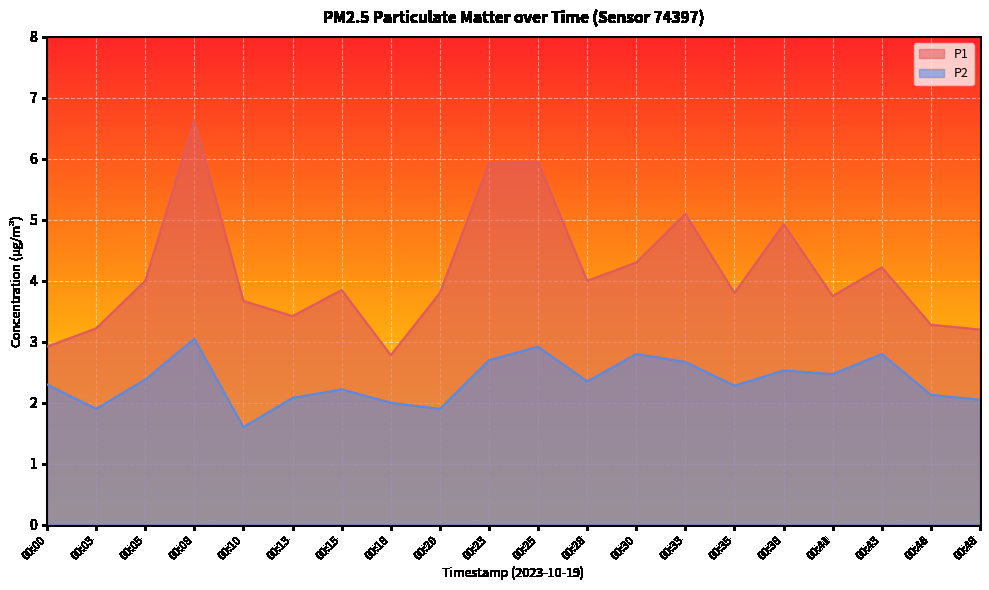

Rank the categories by P2 value from highest to lowest.

00:08, 00:25, 00:30, 00:43, 00:23, 00:33, 00:38, 00:41, 00:05, 00:28, 00:00, 00:35, 00:15, 00:46, 00:13, 00:48, 00:18, 00:03, 00:20, 00:10